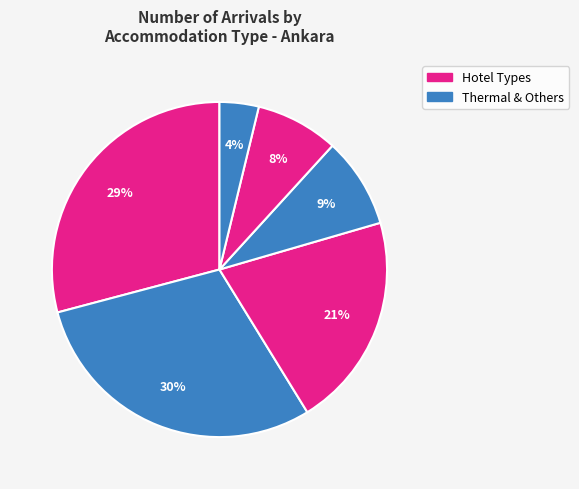

Count the number of slices in the pie.

6